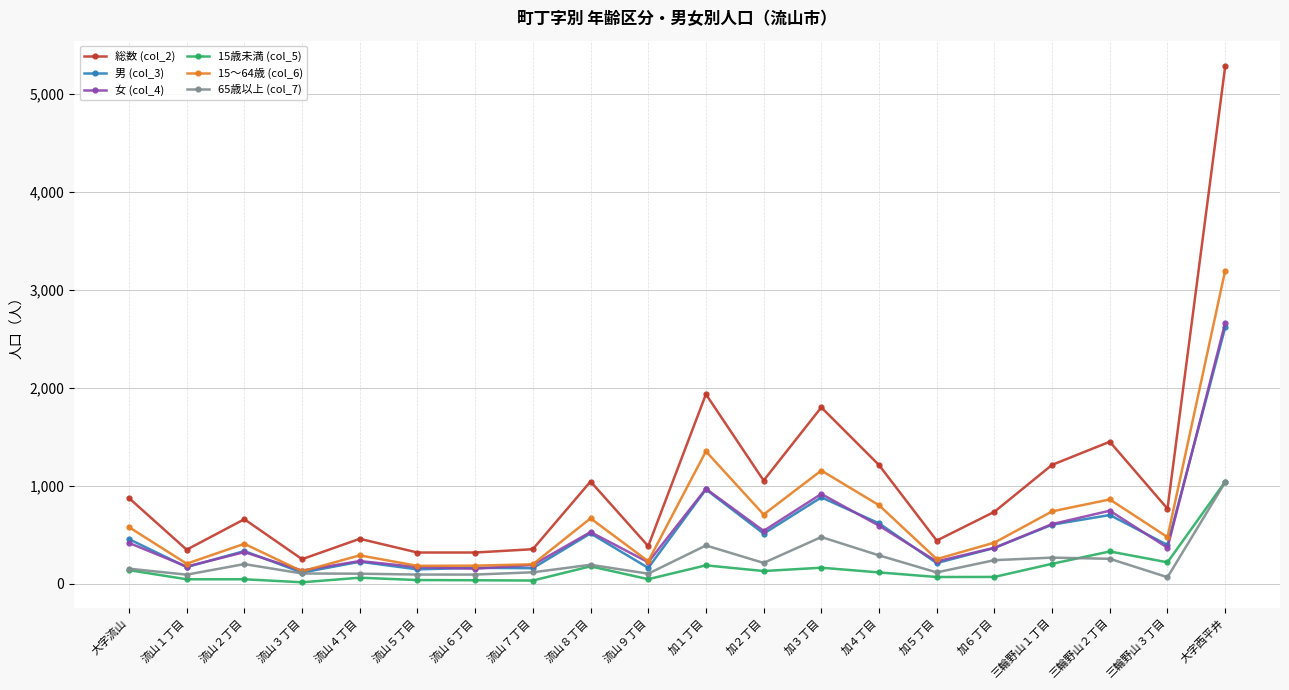

The value of 女 (col_4) at 加６丁目 is 651. True or false?

False